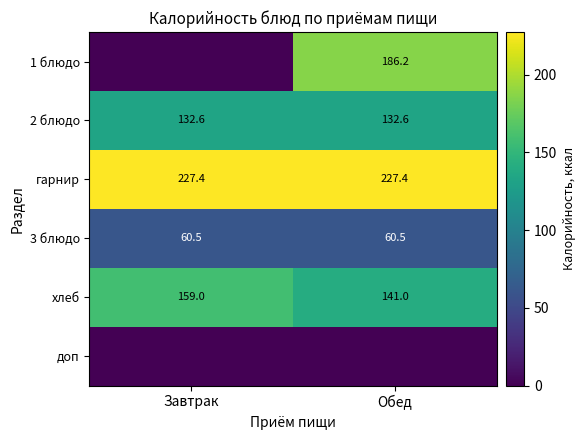

True or false: 2 блюдо has a value of 56.9 at Обед.

False